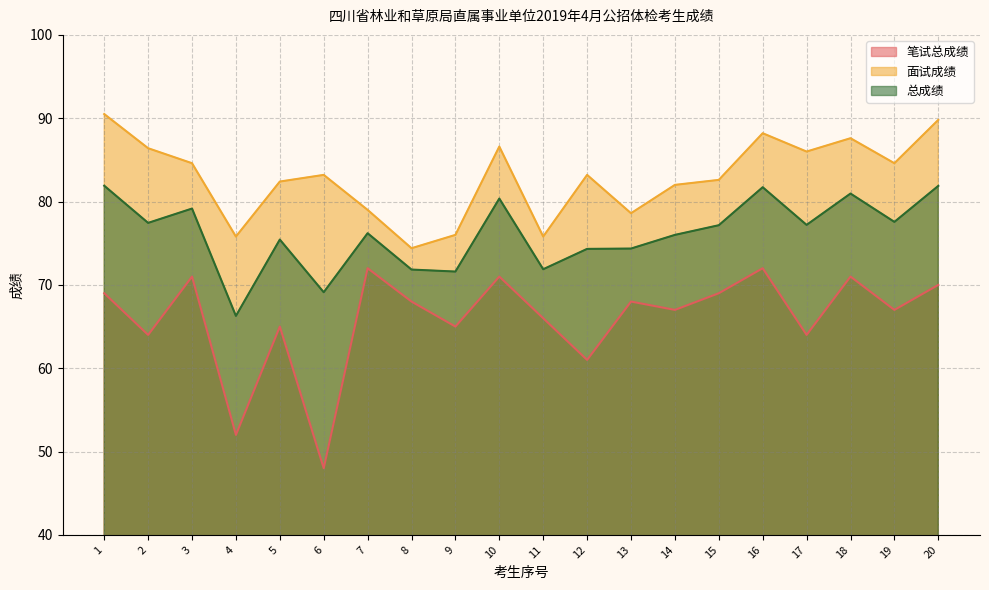

What is the minimum value for 总成绩?

66.3